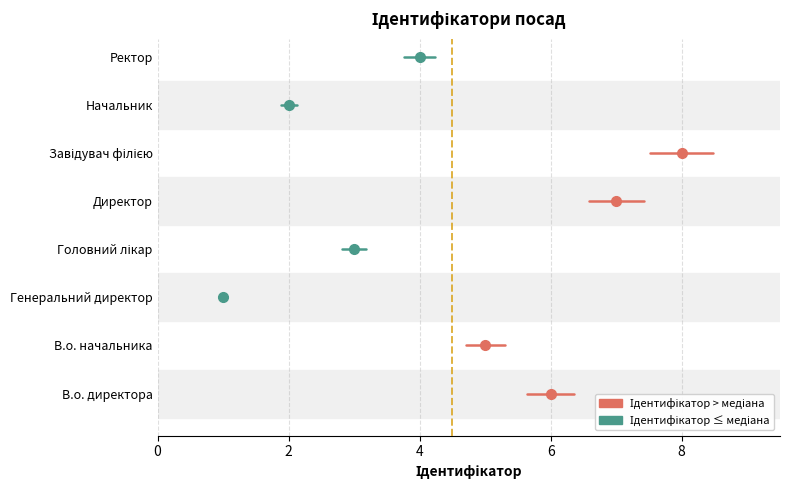

What is the maximum value shown in the chart?

8